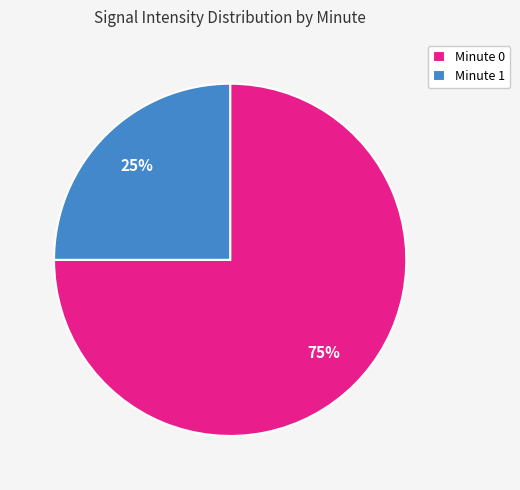

Count the number of slices in the pie.

2